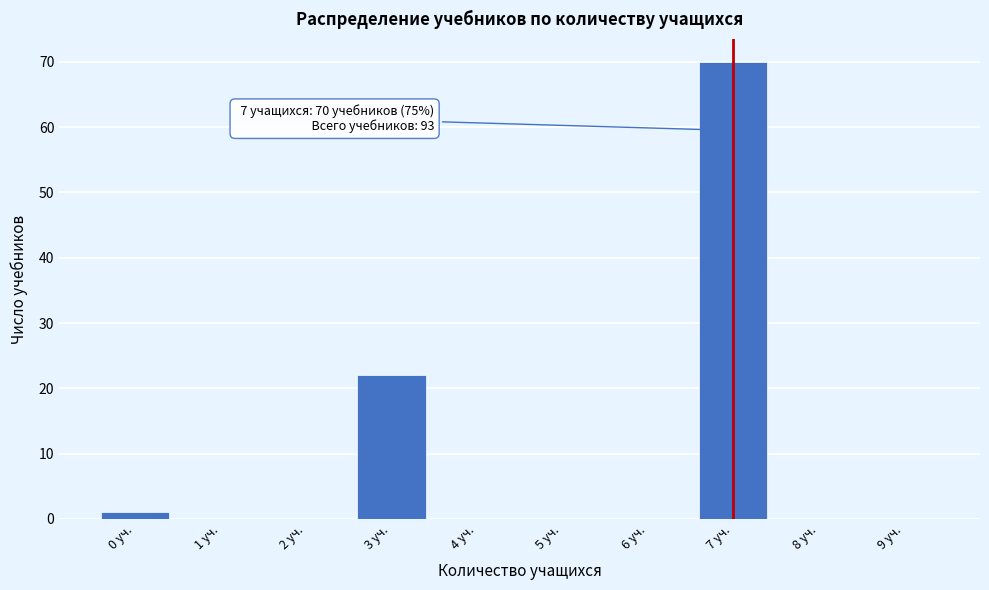

Reading left to right, what are all the values shown in this chart?

0 уч.=1	1 уч.=0	2 уч.=0	3 уч.=22	4 уч.=0	5 уч.=0	6 уч.=0	7 уч.=70	8 уч.=0	9 уч.=0